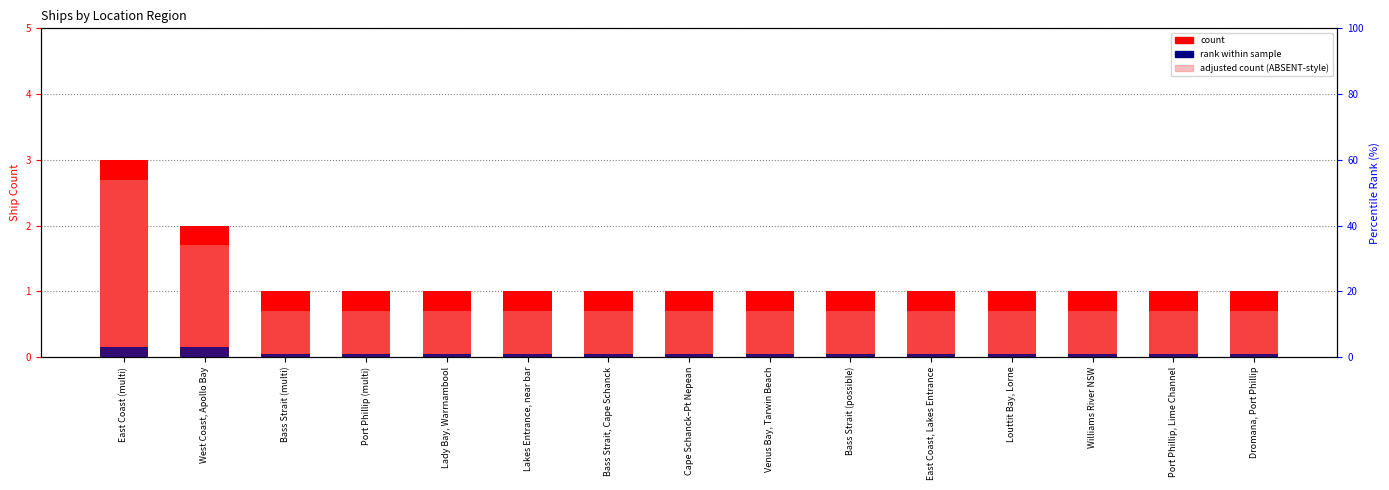

How many groups of bars are there?

15